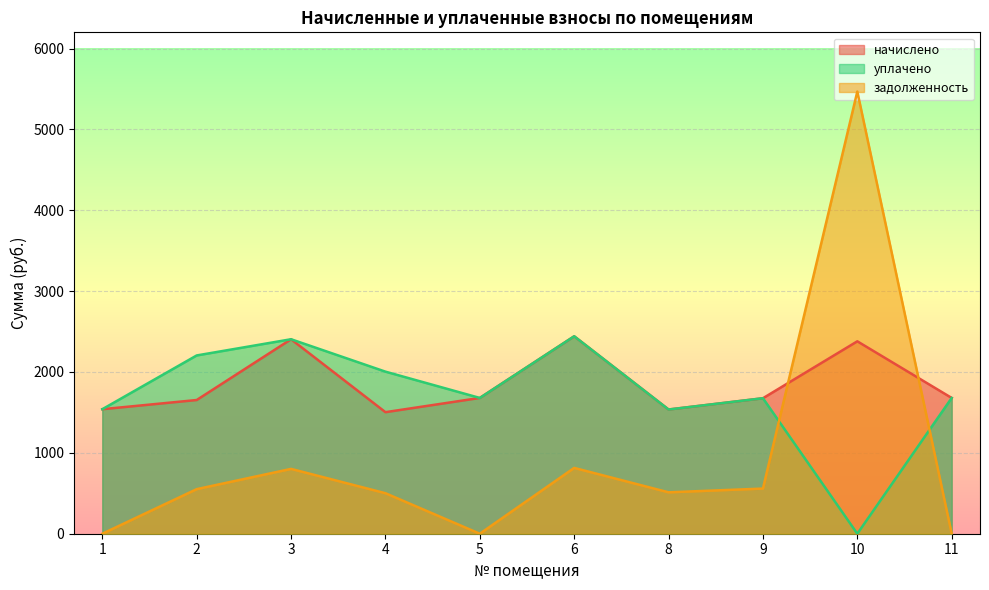

Reading right to left, what are all the values shown in this chart?

начислено: 11=1679.0	10=2379.2	9=1675.3	8=1536.1	6=2441.6	5=1679.0	4=1503.1	3=2404.9	2=1653.4	1=1539.7
уплачено: 11=1679.0	10=0.0	9=1675.3	8=1536.1	6=2441.6	5=1679.0	4=2004.1	3=2404.9	2=2204.5	1=1539.7
задолженность: 11=0.0	10=5467.9	9=558.5	8=512.0	6=813.9	5=0.0	4=501.0	3=801.6	2=551.1	1=0.0